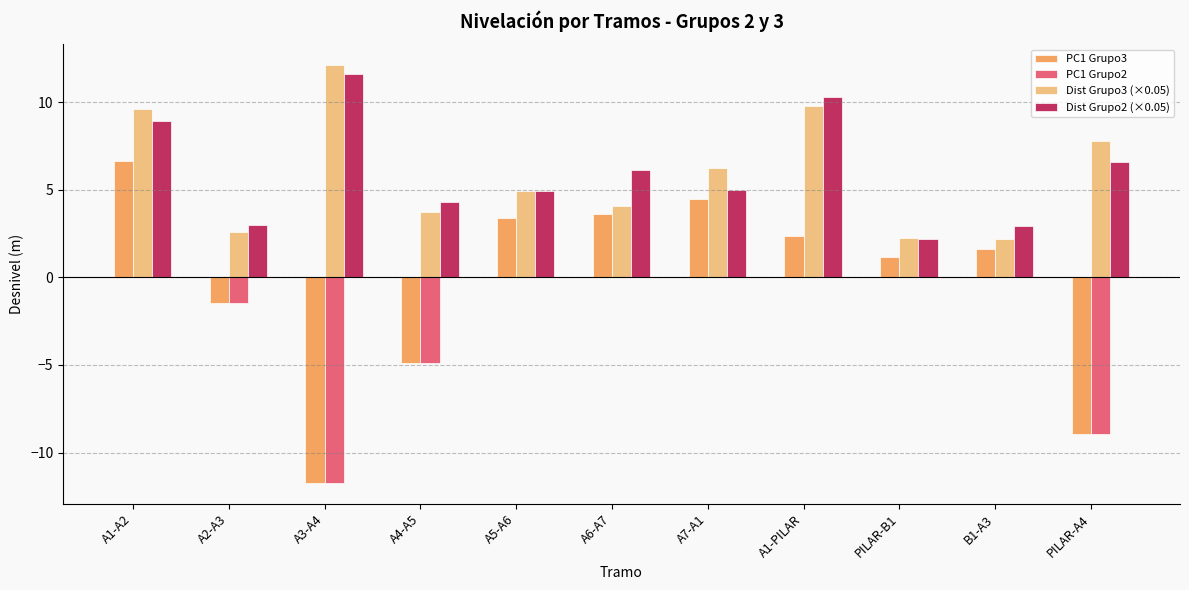

What are all the series names shown in the legend?

PC1 Grupo3, PC1 Grupo2, Dist Grupo3 (×0.05), Dist Grupo2 (×0.05)